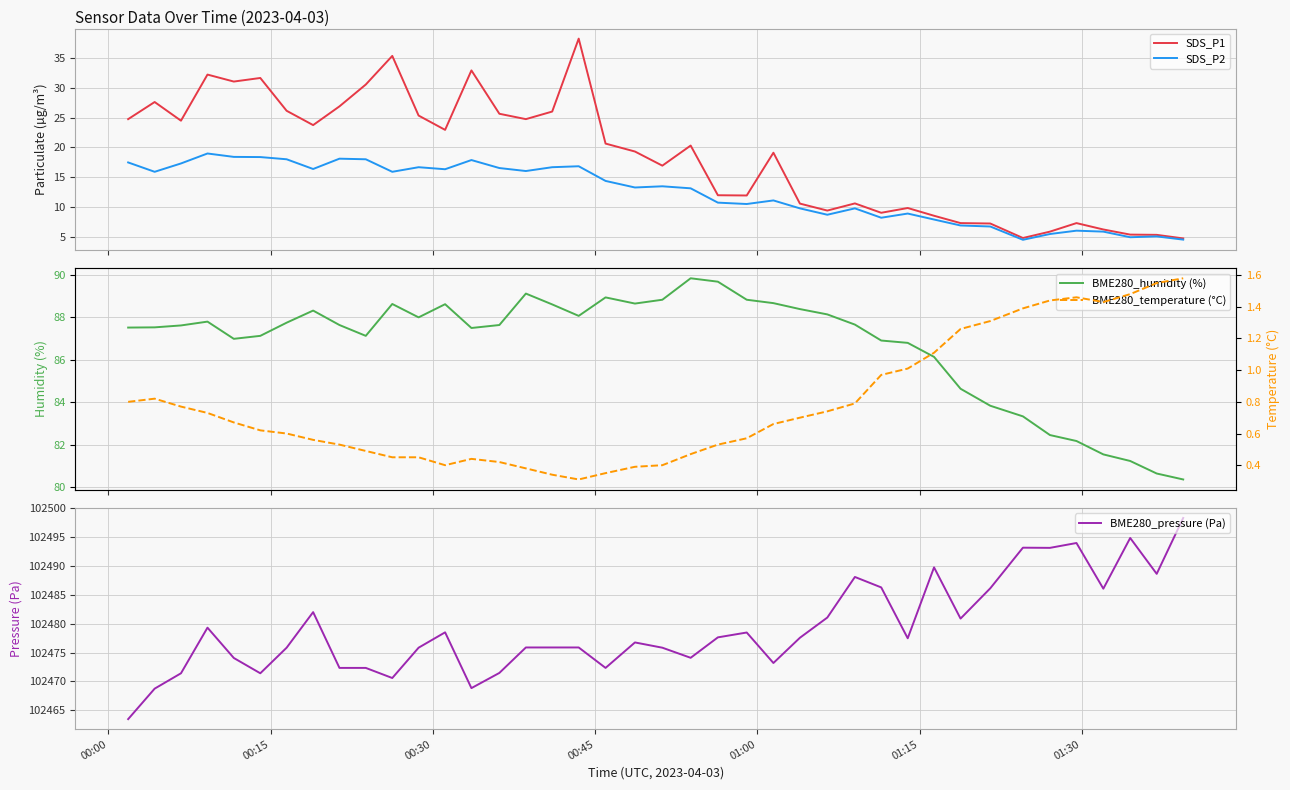

What is the minimum value for SDS_P2?

4.5